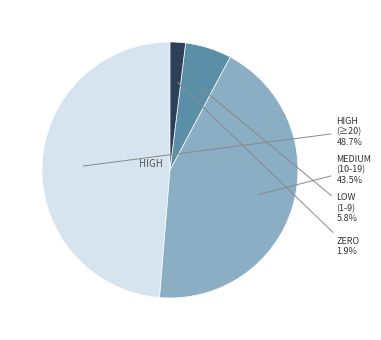

Is there any slice that represents more than half of the pie?

No